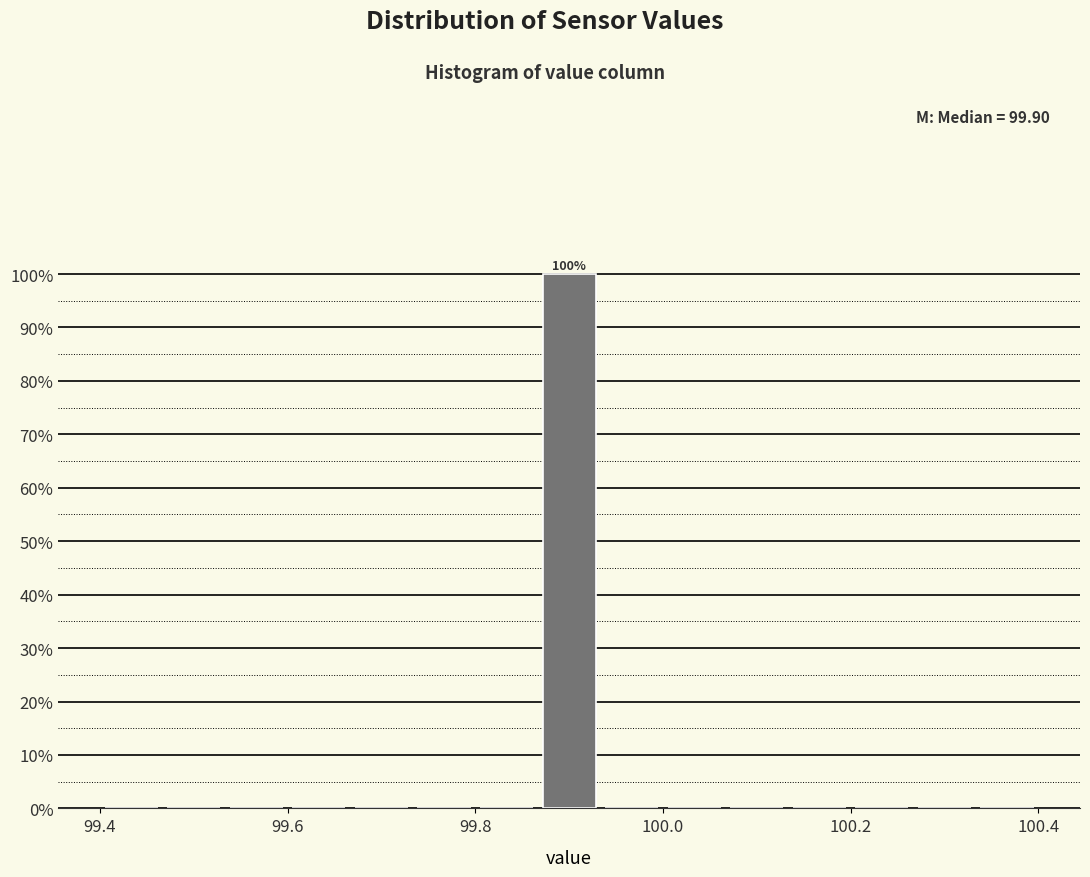

Read against the x-axis, roughly where is the centre of the tallest bar?

99.90